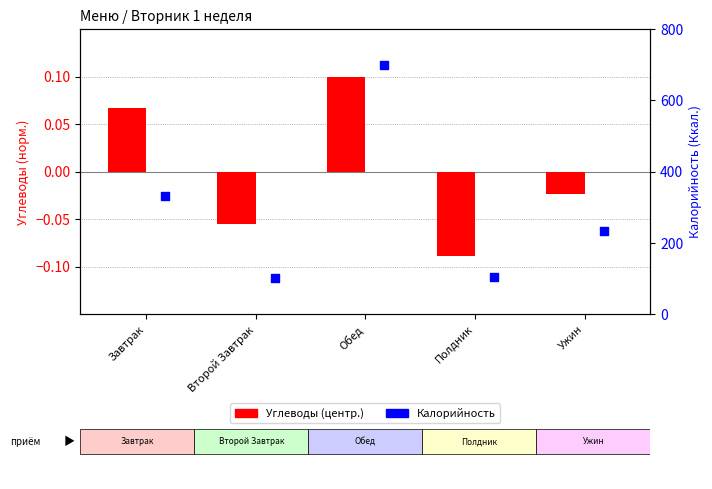

Is the value of Калорийность at Полдник greater than the value of Углеводы (центр.) at Обед?

Yes